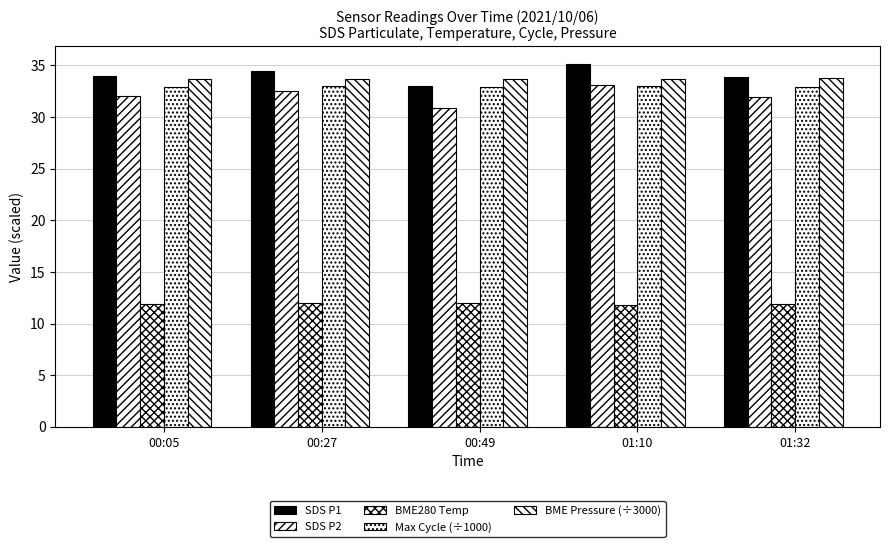

What is the average value of the SDS P1 series?

34.1